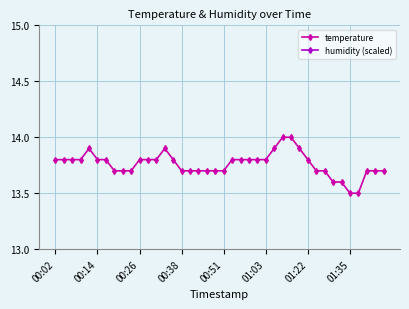

What value does the temperature series have at 34?

13.6